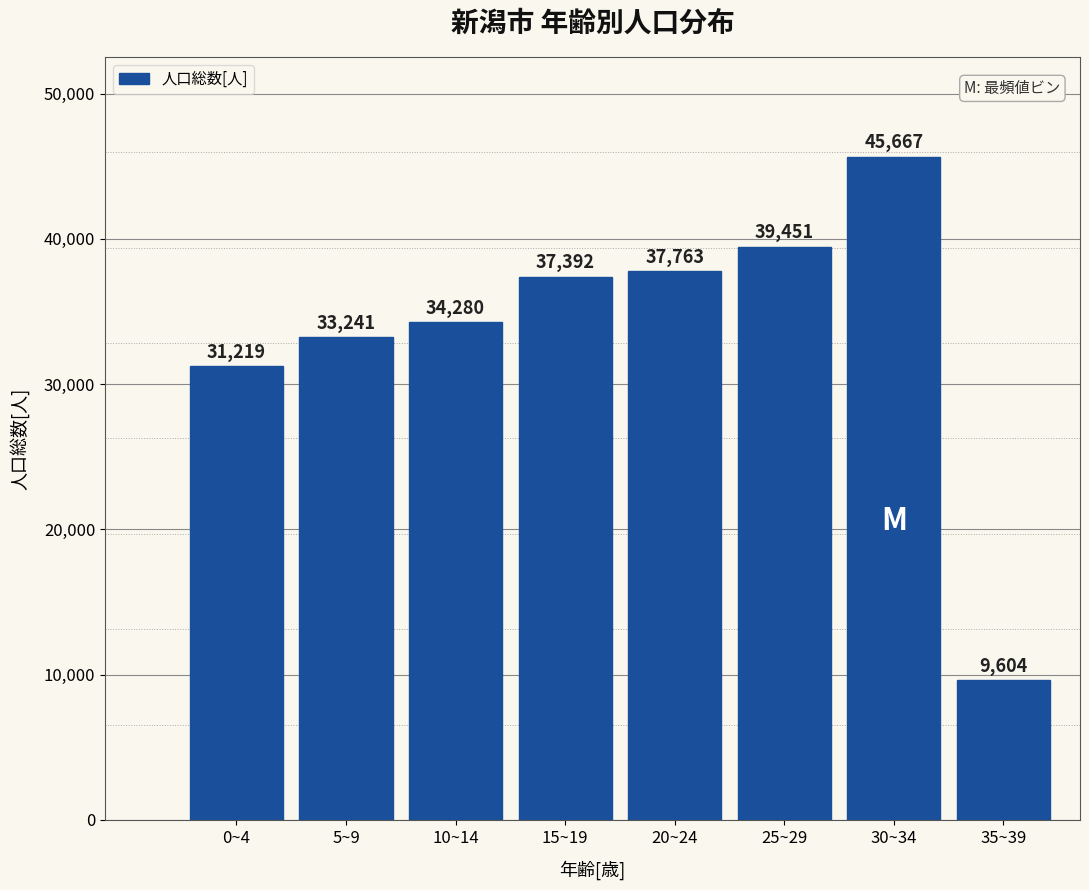

Reading left to right, what are all the values shown in this chart?

31219	33241	34280	37392	37763	39451	45667	9604